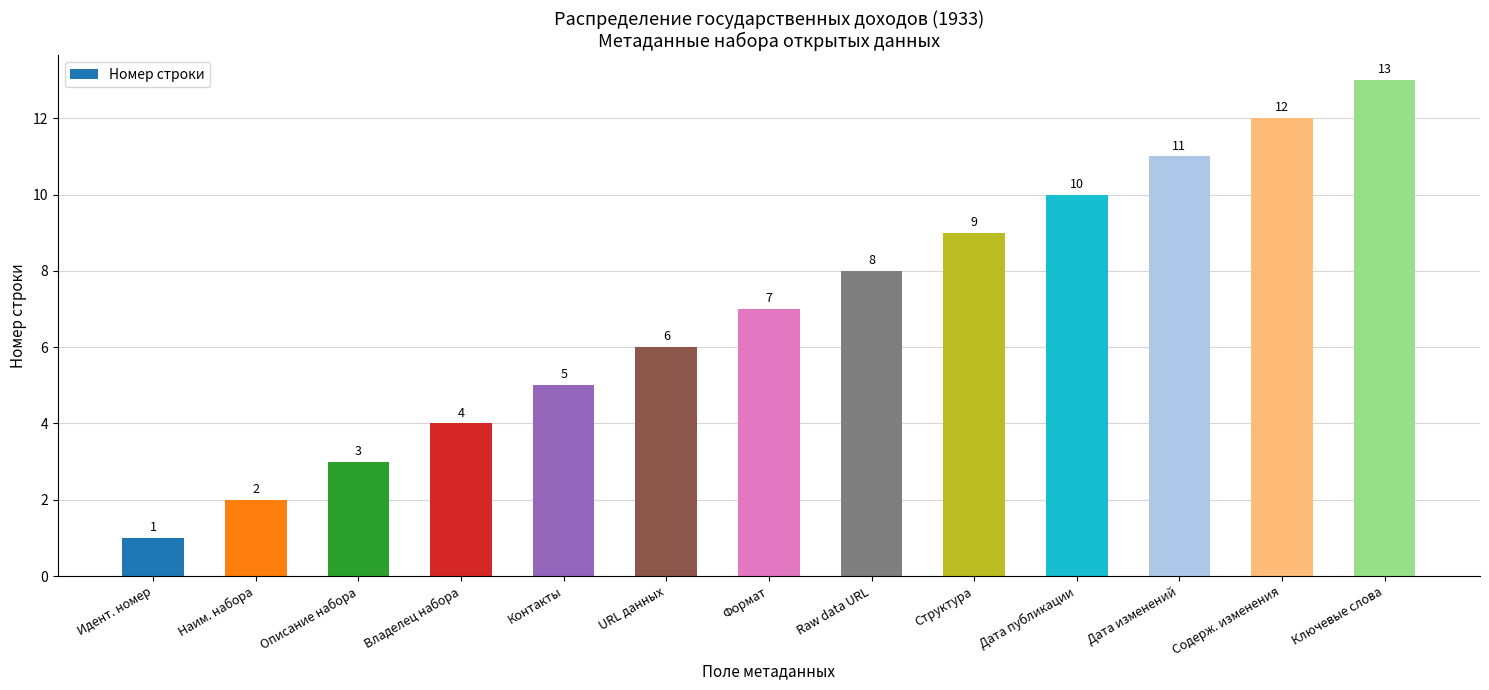

How many bars are there in total?

13